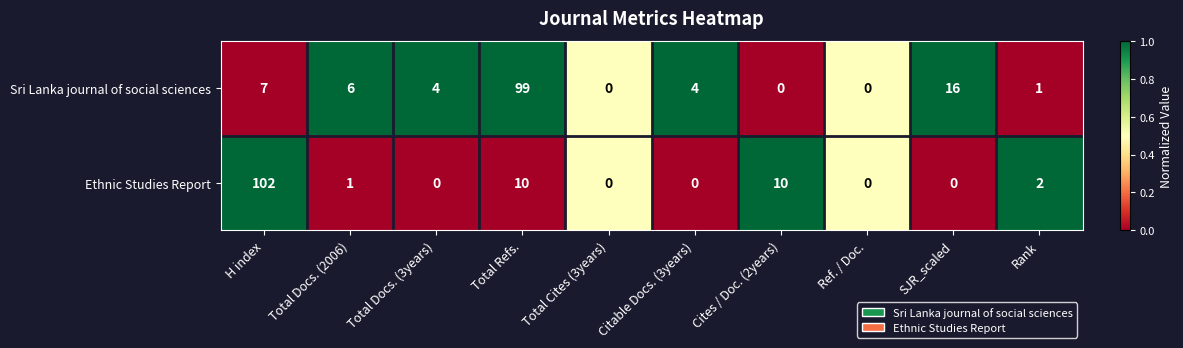

Which series has the largest total across all categories?

Sri Lanka journal of social sciences